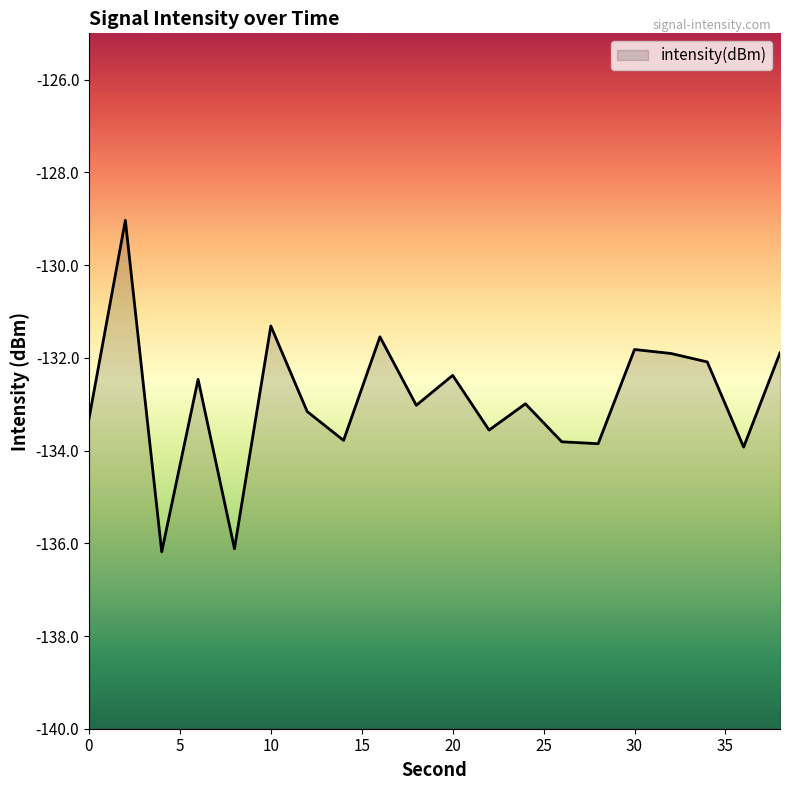

Rank the categories by value from highest to lowest.

2, 10, 16, 30, 38, 32, 34, 20, 6, 24, 18, 12, 0, 22, 14, 26, 28, 36, 8, 4